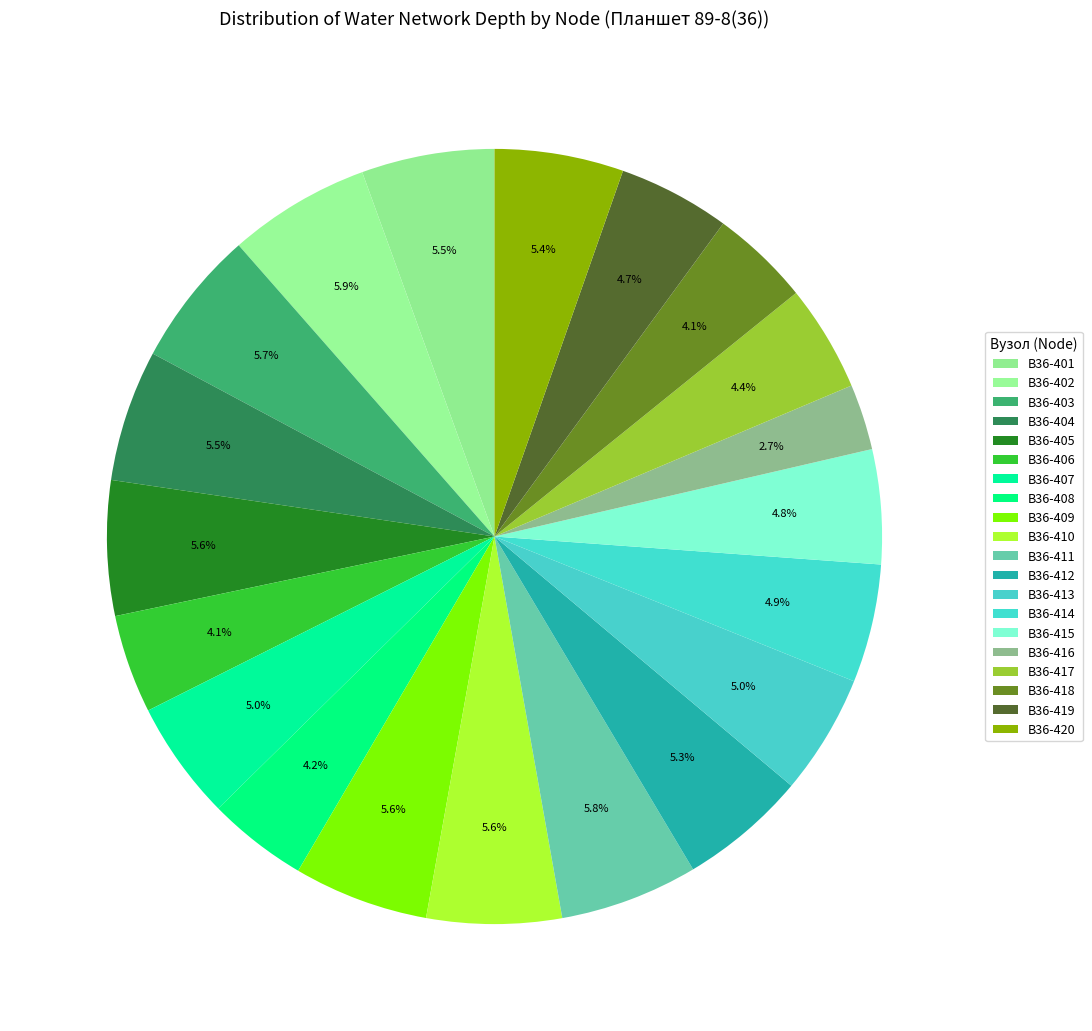

Count the number of slices in the pie.

20